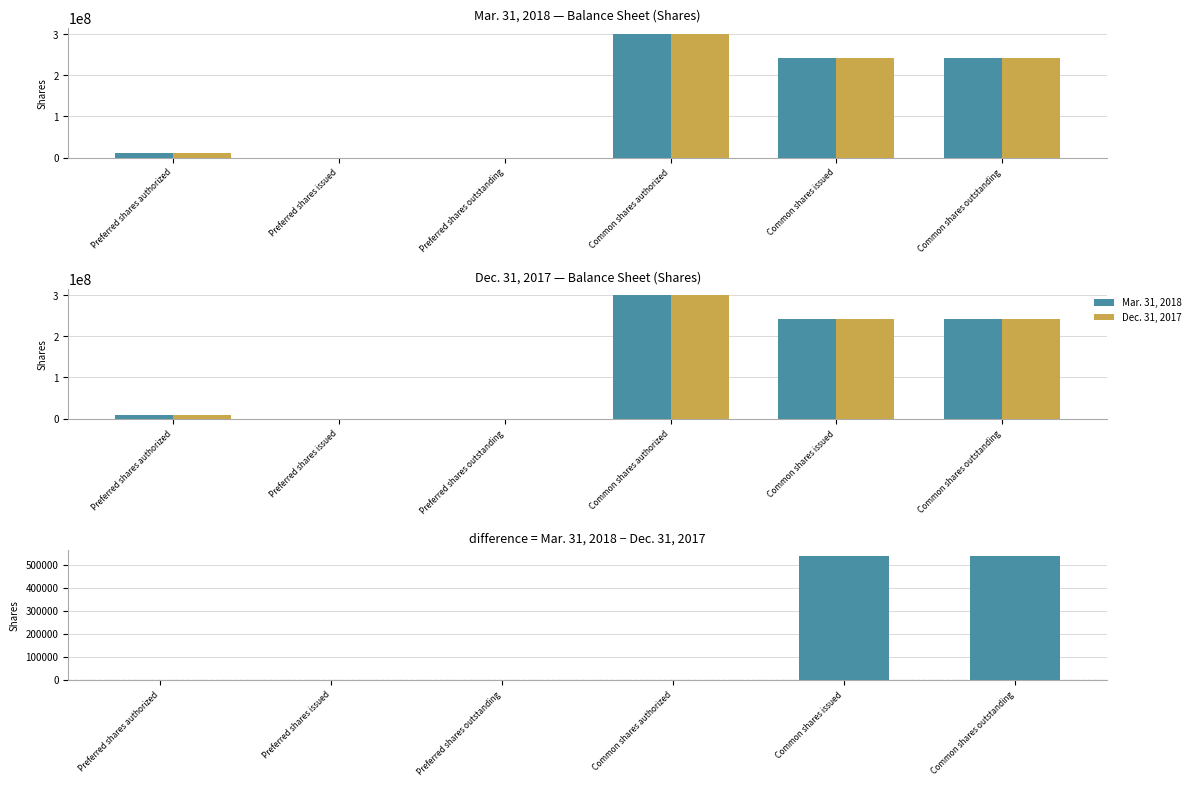

How many values in Dec. 31, 2017 are above zero?

4